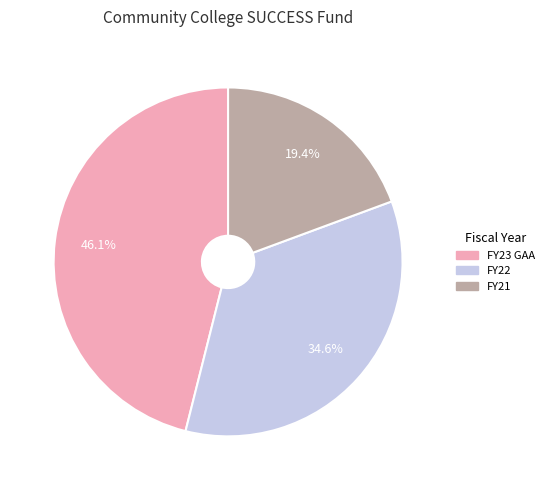

The FY23 GAA slice represents 46% of the pie. True or false?

True